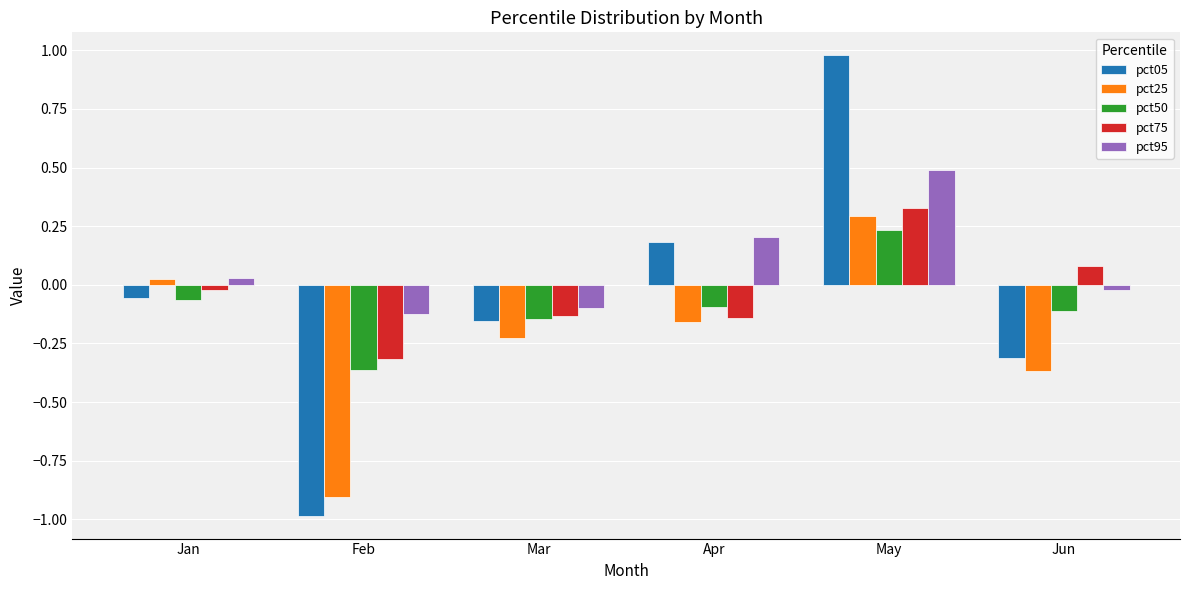

The pct95 series shows -0.2 at Feb. True or false?

False